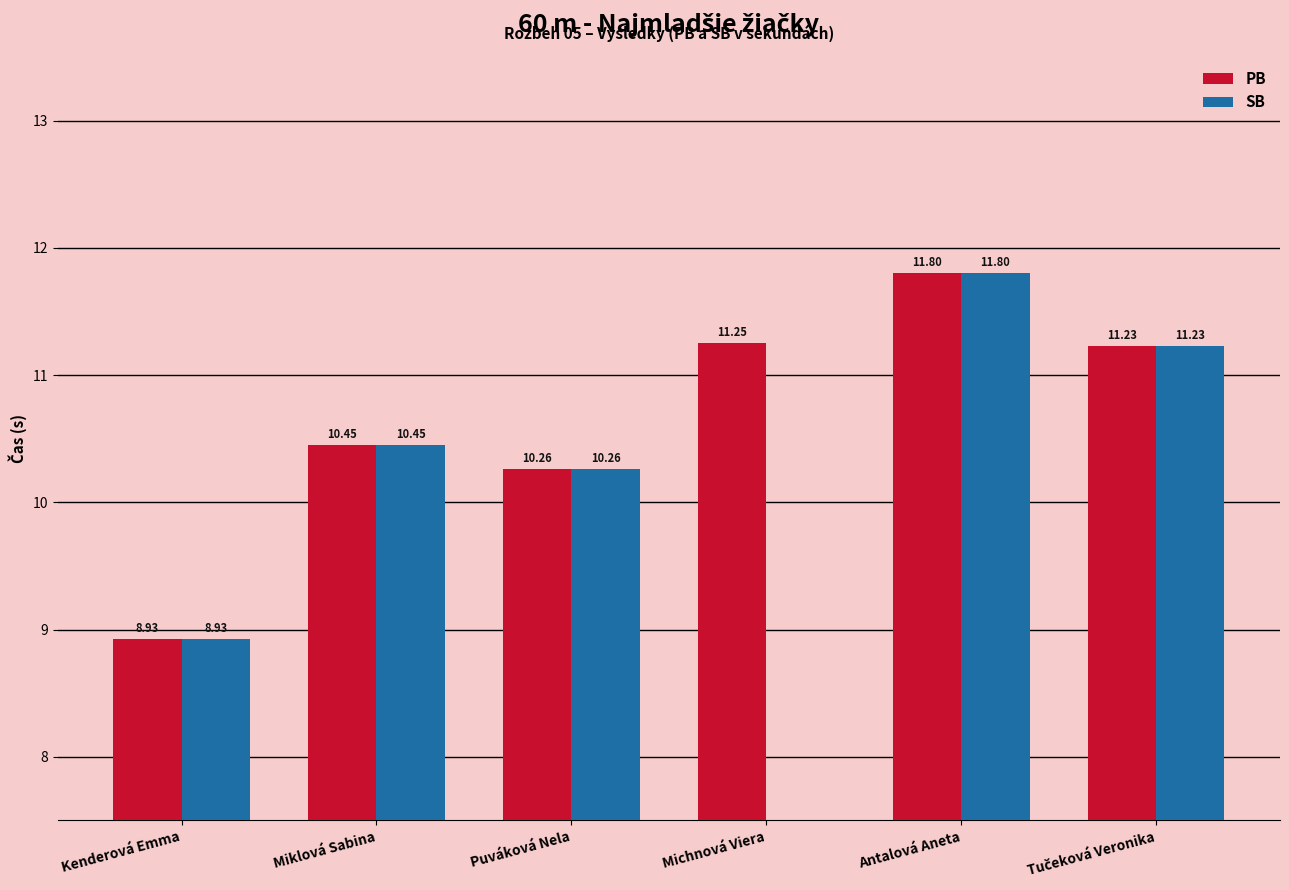

List the labels in order of value, largest first.

Antalová Aneta, Michnová Viera, Tučeková Veronika, Miklová Sabina, Puváková Nela, Kenderová Emma